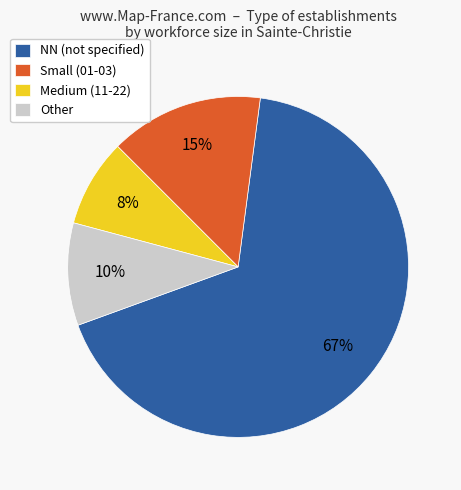

Which has a higher value, NN (not specified) or Other?

NN (not specified)